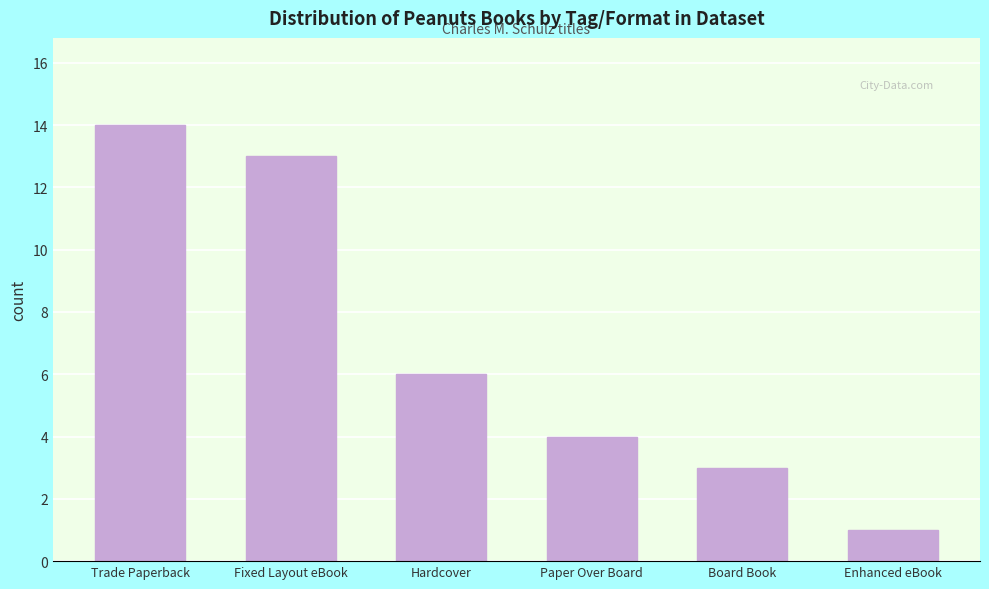

Where is the data nearest to the value 7?

Hardcover